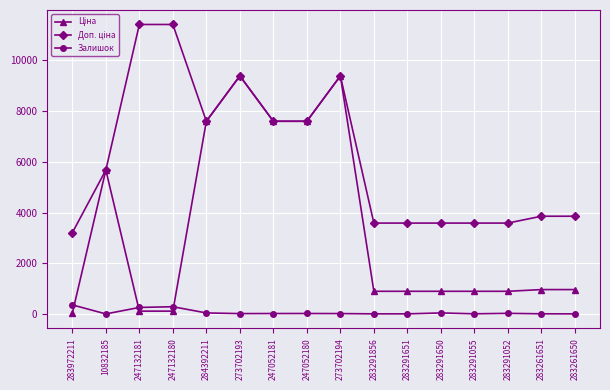

How many values in the Залишок series are below 20?

8